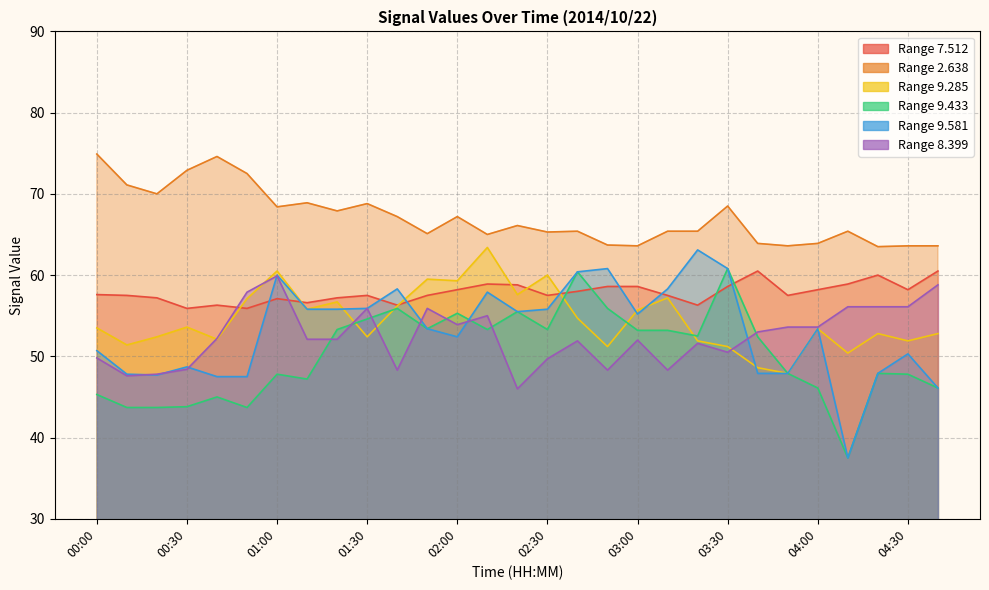

True or false:   8.399 has a value of 53.0 at 03:40.

True